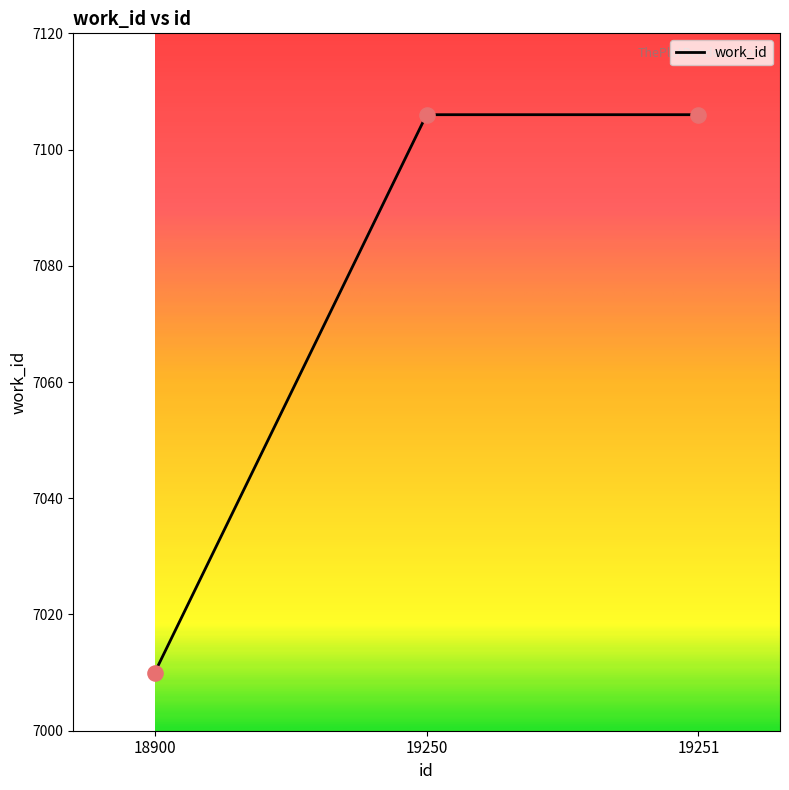

What is the change in value from 18900 to 19250?

+96